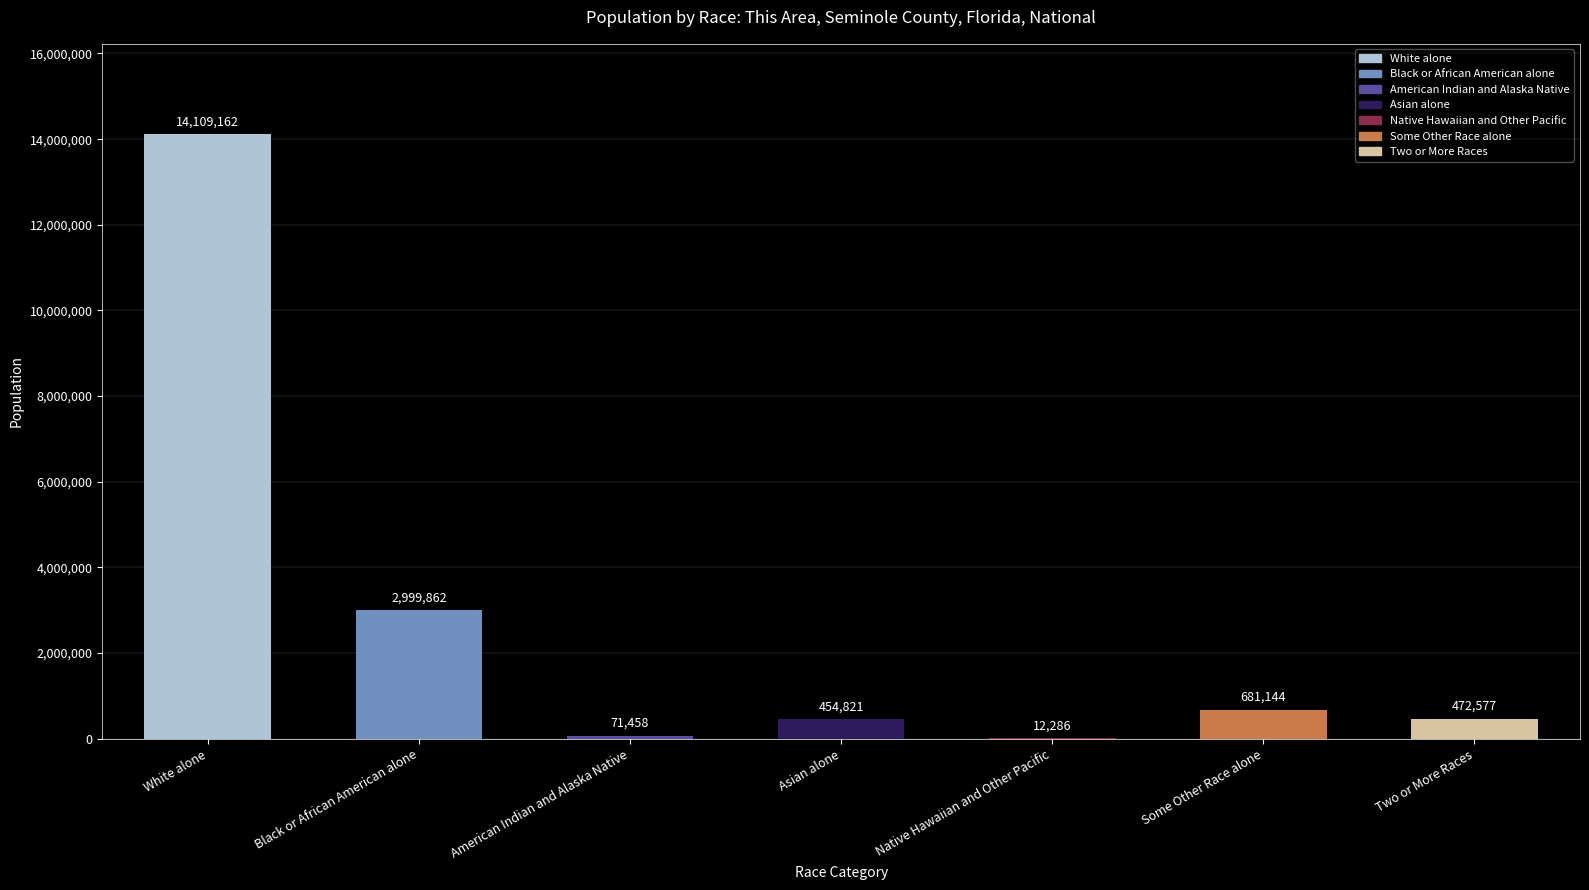

What is the sum of the values at American Indian and Alaska Native and Native Hawaiian and Other Pacific?

83744